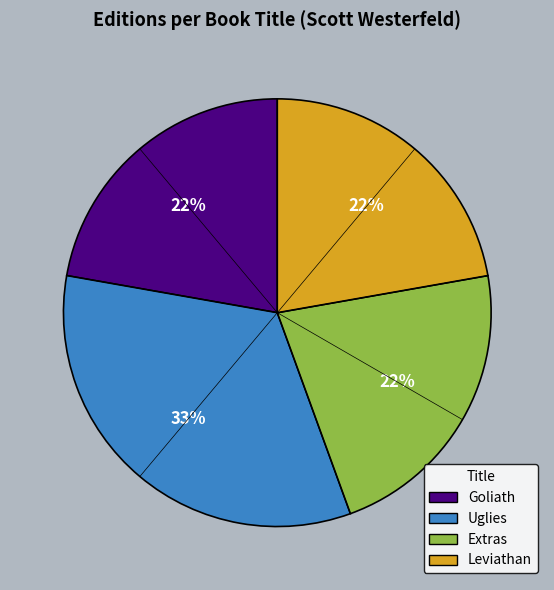

To the nearest percent, what percentage of the pie is Extras?

22%